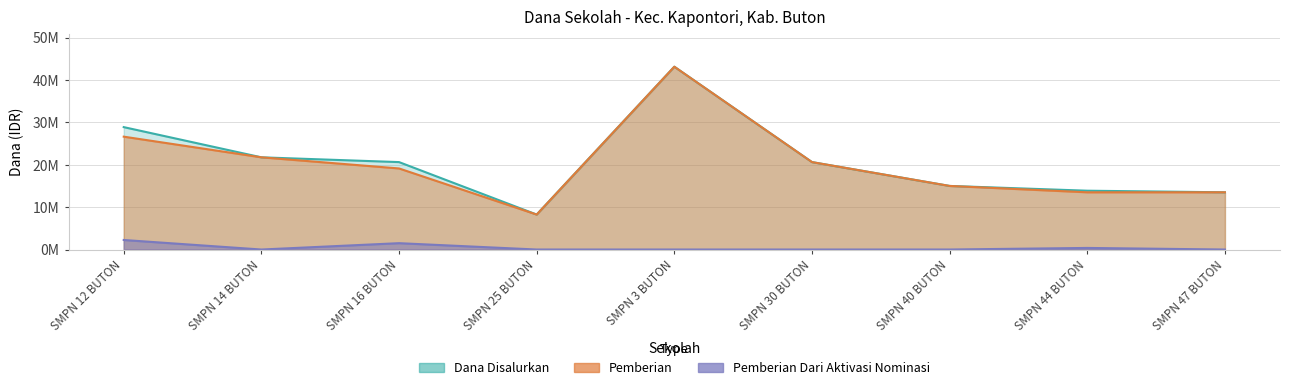

Rank the series at SMPN 44 BUTON from highest to lowest value.

Dana Disalurkan, Pemberian, Pemberian Dari Aktivasi Nominasi